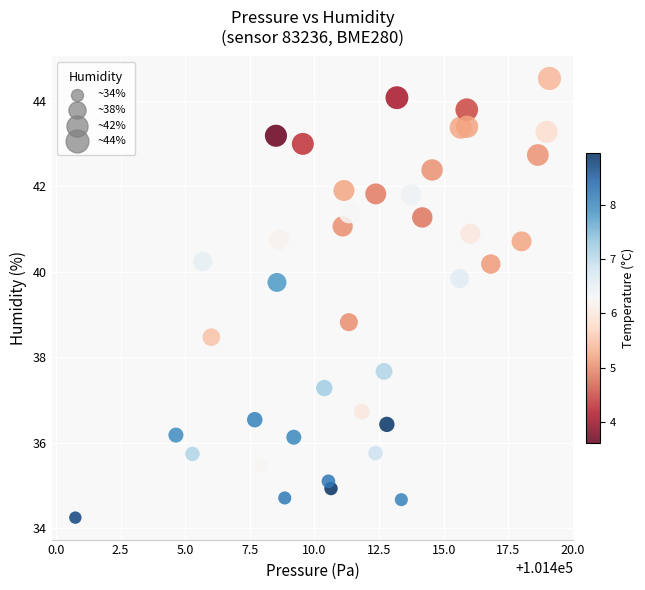

What Y value in the scatter plot is closest to 39?

38.8